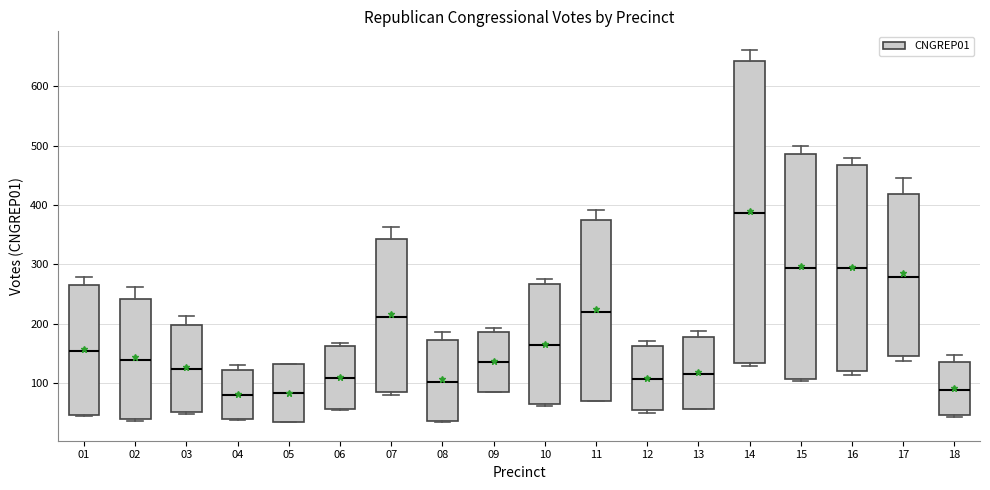

Which box has the highest median line?

14